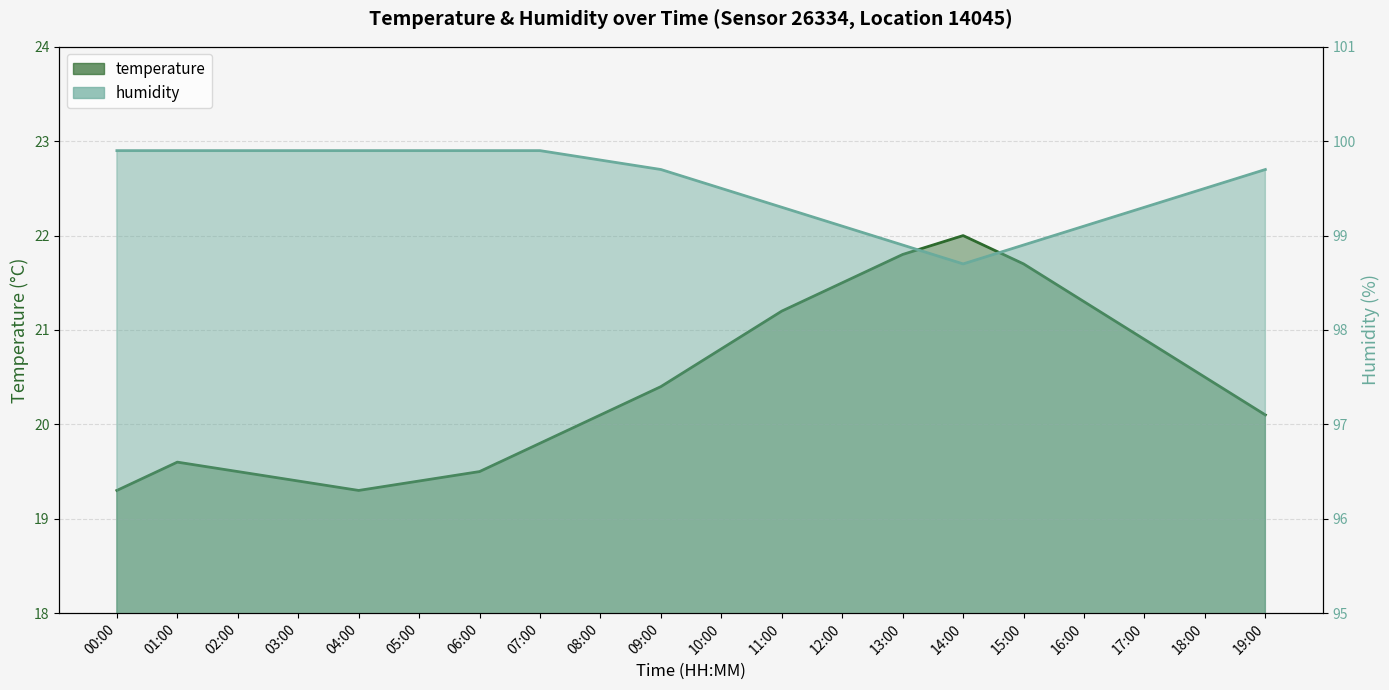

At which label is temperature closest to 20?

08:00